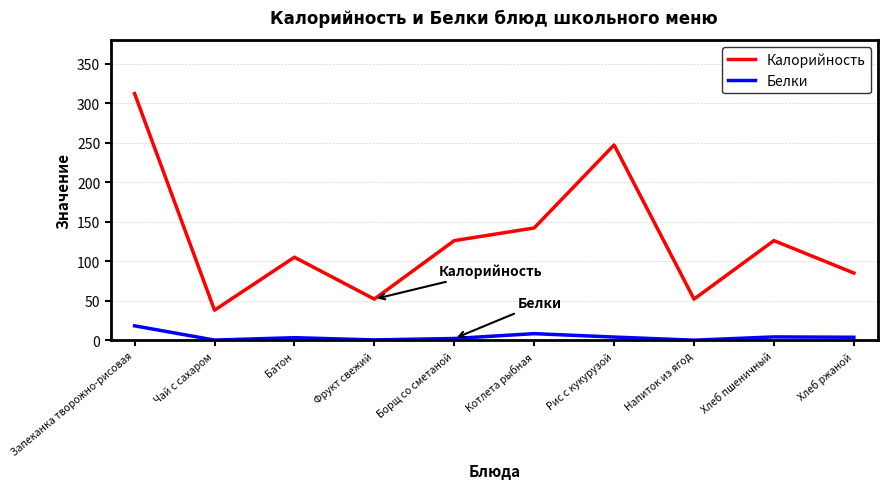

How many interior local valleys does the Калорийность series have?

3